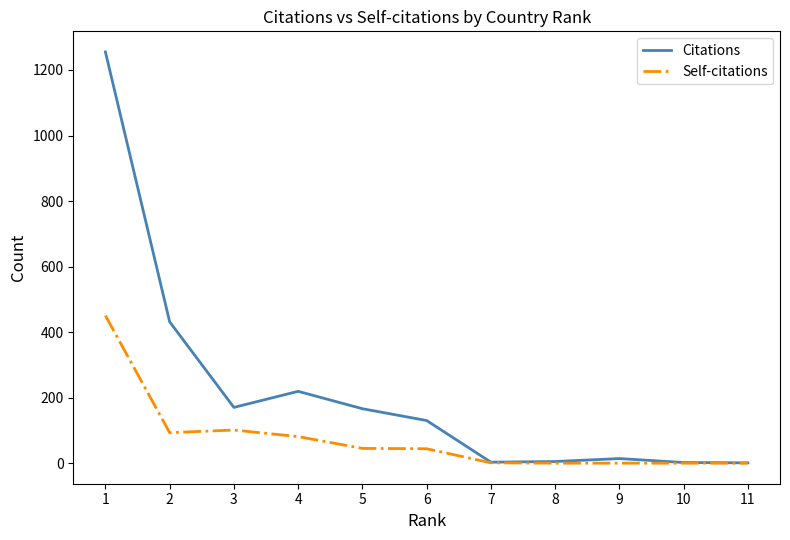

What is the maximum value for Citations?

1255